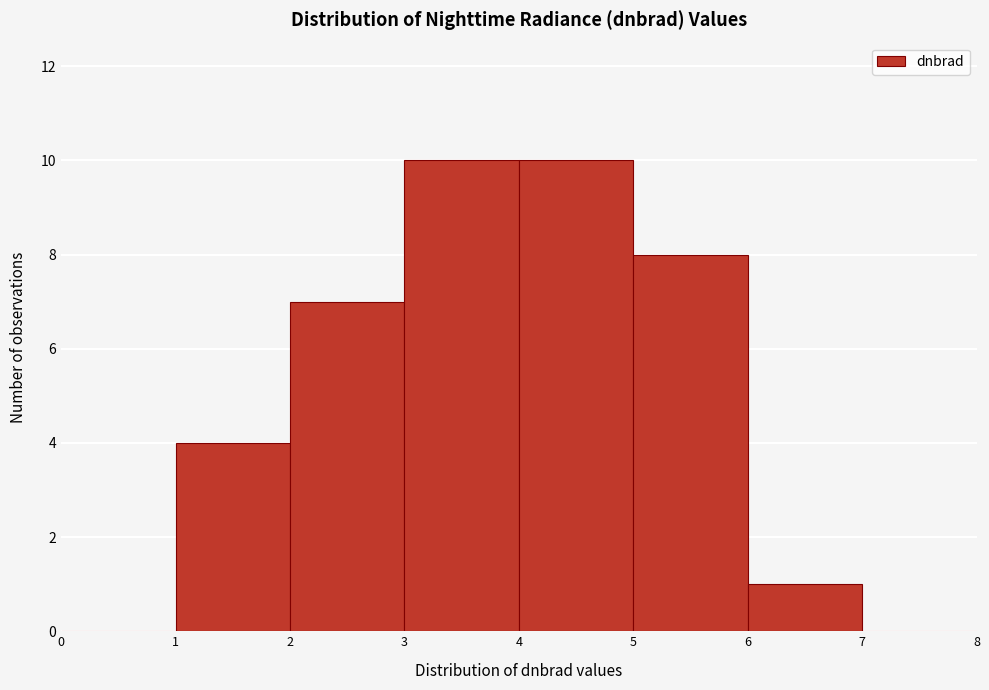

How tall is the bar that spans 1 to 2 on the x-axis? The values are not printed on the chart, so give them approximately, as read against the axis.

4